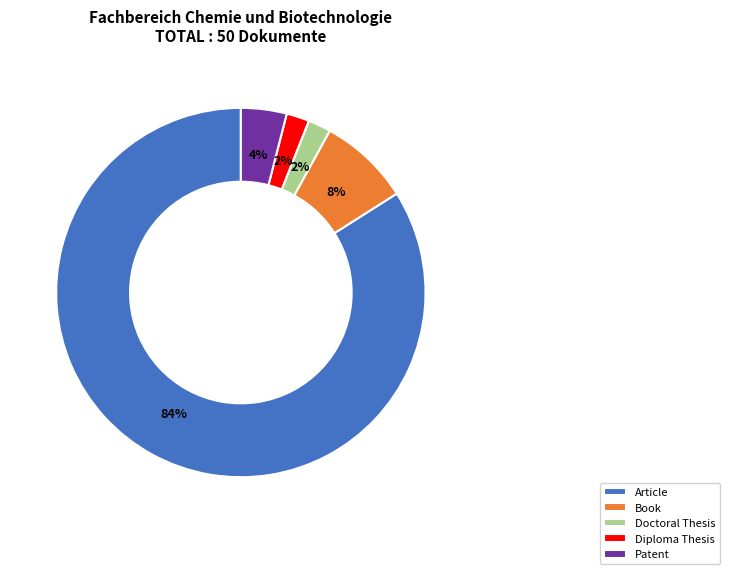

Count the number of slices in the pie.

5